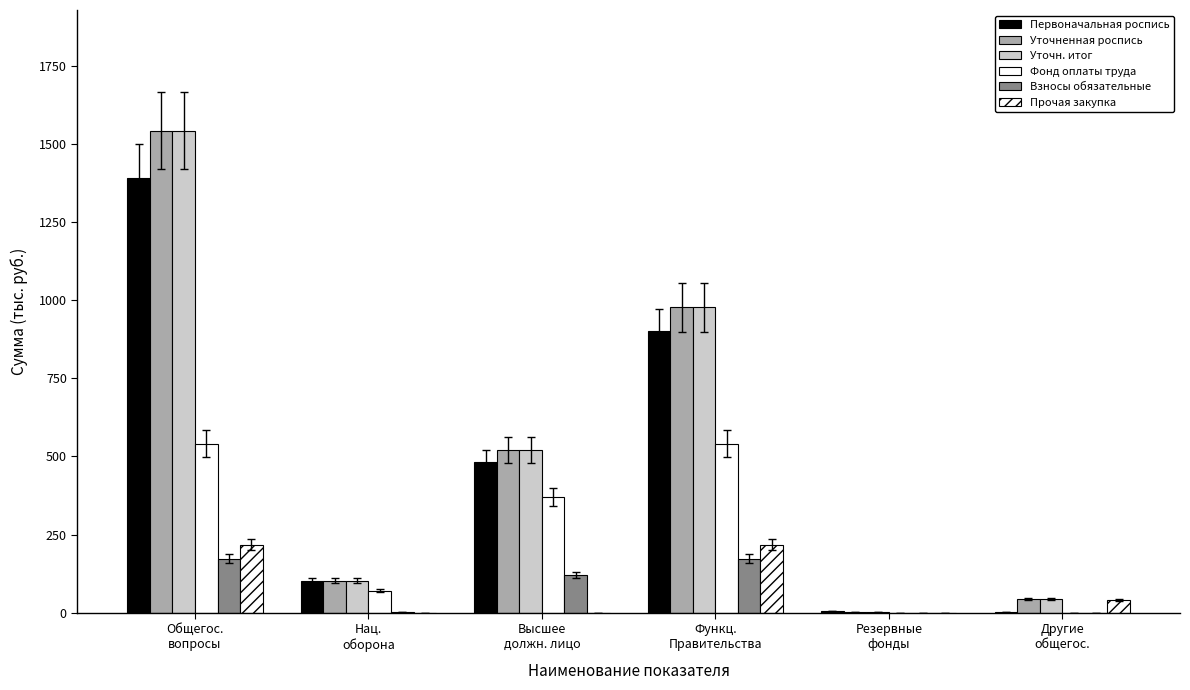

How many data points in Уточненная роспись are above 520?

3